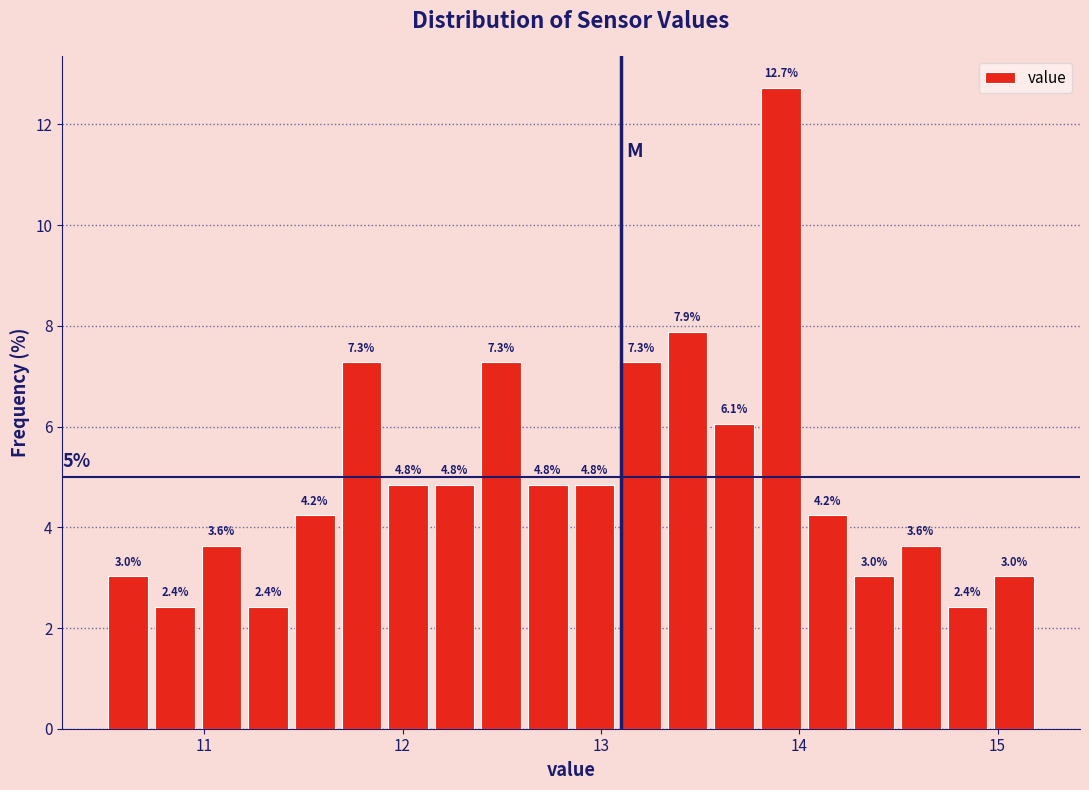

Read against the x-axis, roughly where is the centre of the tallest bar?

13.9